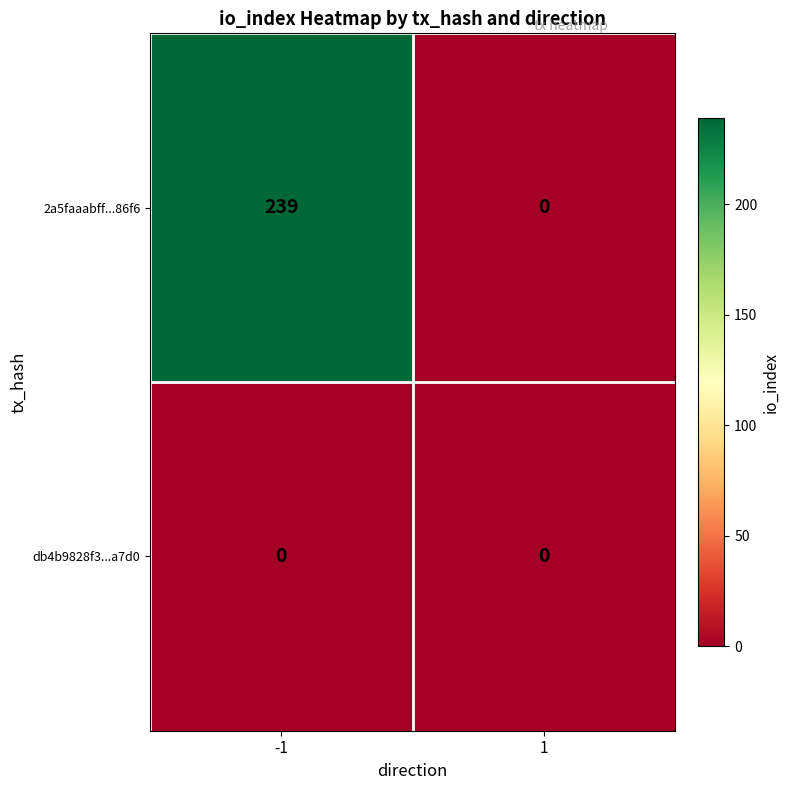

Rank the series at -1 from lowest to highest value.

db4b9828f3...a7d0, 2a5faaabff...86f6